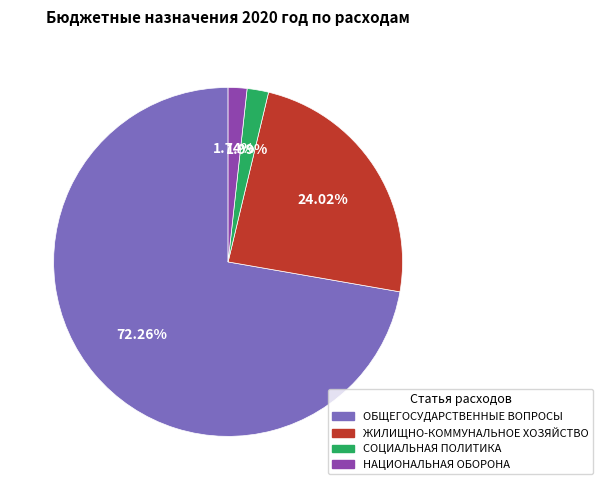

Is it true that ЖИЛИЩНО-КОММУНАЛЬНОЕ ХОЗЯЙСТВО is 35% of the pie?

False